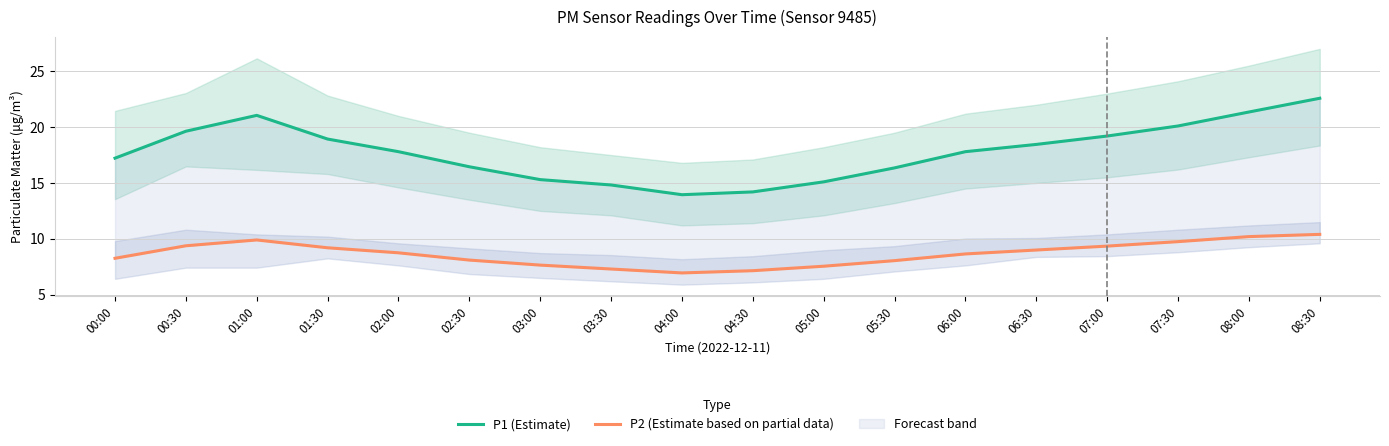

What is the value of the P2 (Estimate based on partial data) point at the 4th from the left?

9.2